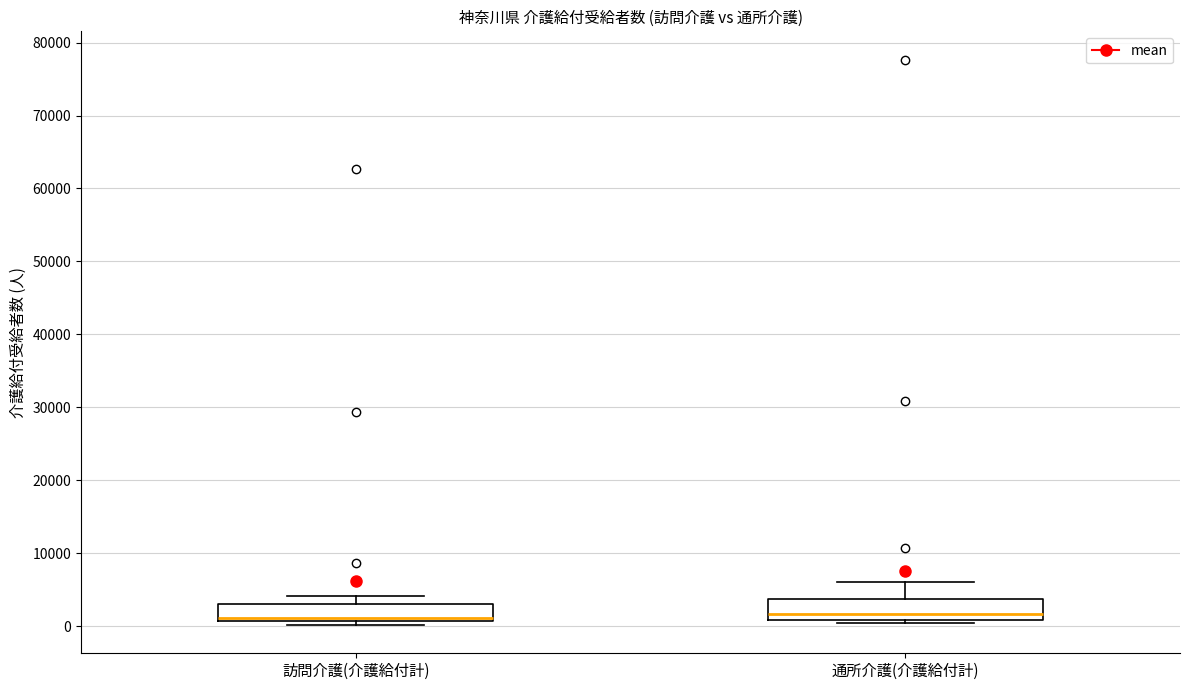

Reading left to right, transcribe this box plot: for each box, give where its median line is, the range the box spans, and where its two whiskers end, as read against the y-axis. The values are not printed on the chart, so give them approximately, as read against the axis.

訪問介護(介護給付計): median 1000 (just above the box's lower edge), box 1000 to 3000, whiskers 0 to 4000
通所介護(介護給付計): median 2000, box 1000 to 4000, whiskers 0 to 6000